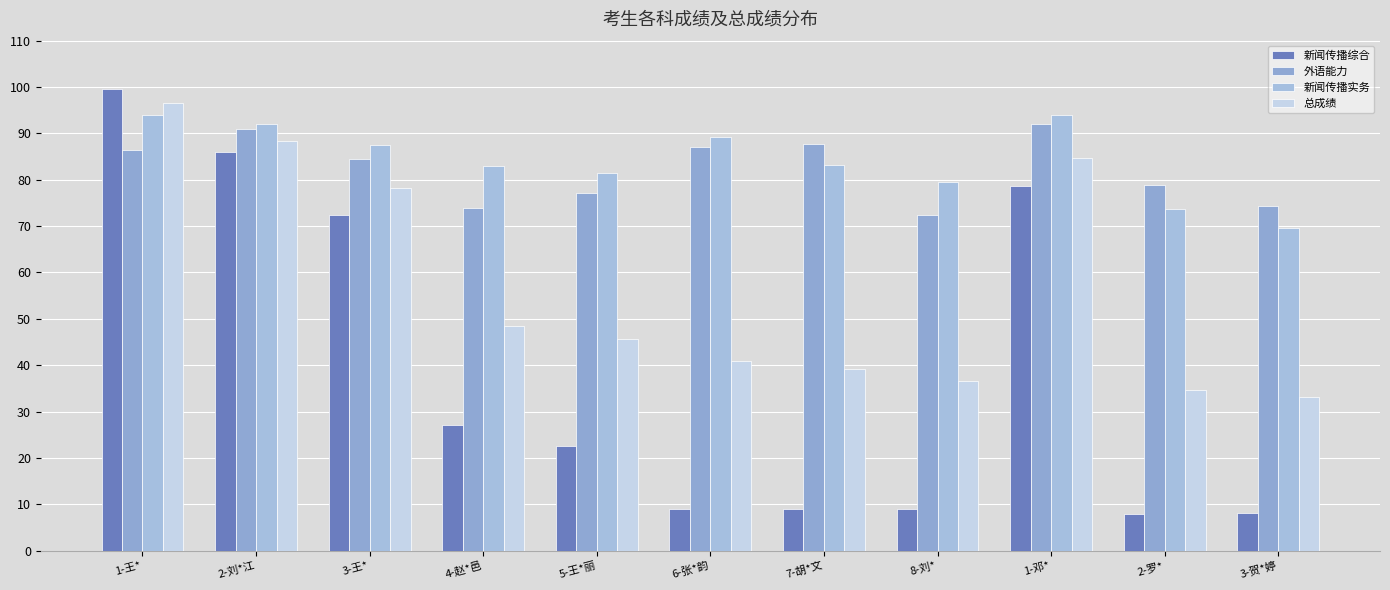

Rank the categories by 总成绩 value from highest to lowest.

1-王*, 2-刘*江, 1-邓*, 3-王*, 4-赵*邑, 5-王*丽, 6-张*韵, 7-胡*文, 8-刘*, 2-罗*, 3-贺*婷